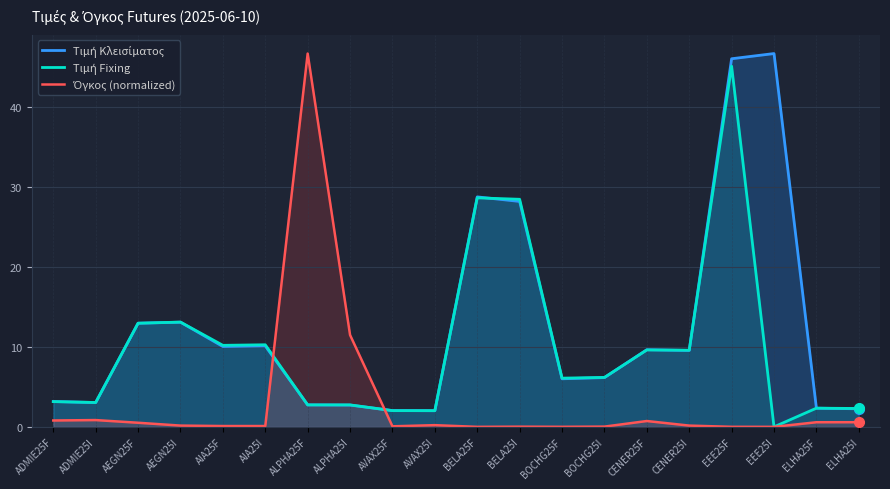

What is the label of the 12th point from the left?

BELA25I